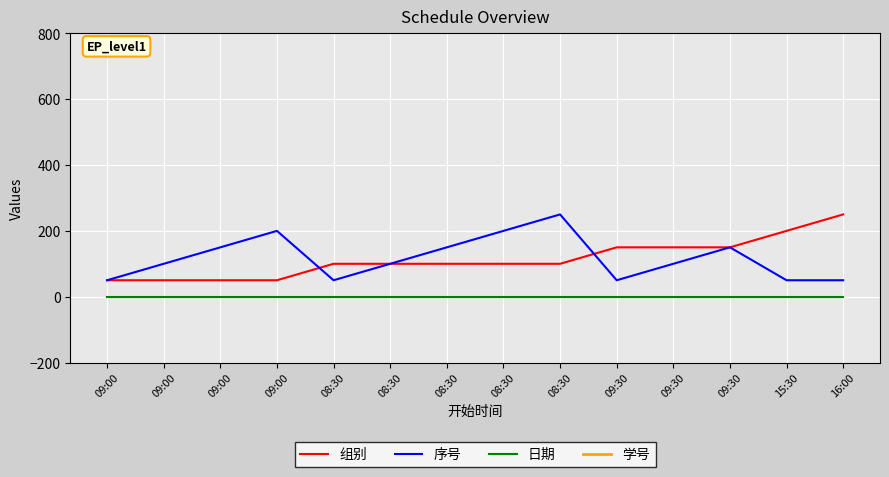

Which series changed the most between 08:30 and 08:30?

学号